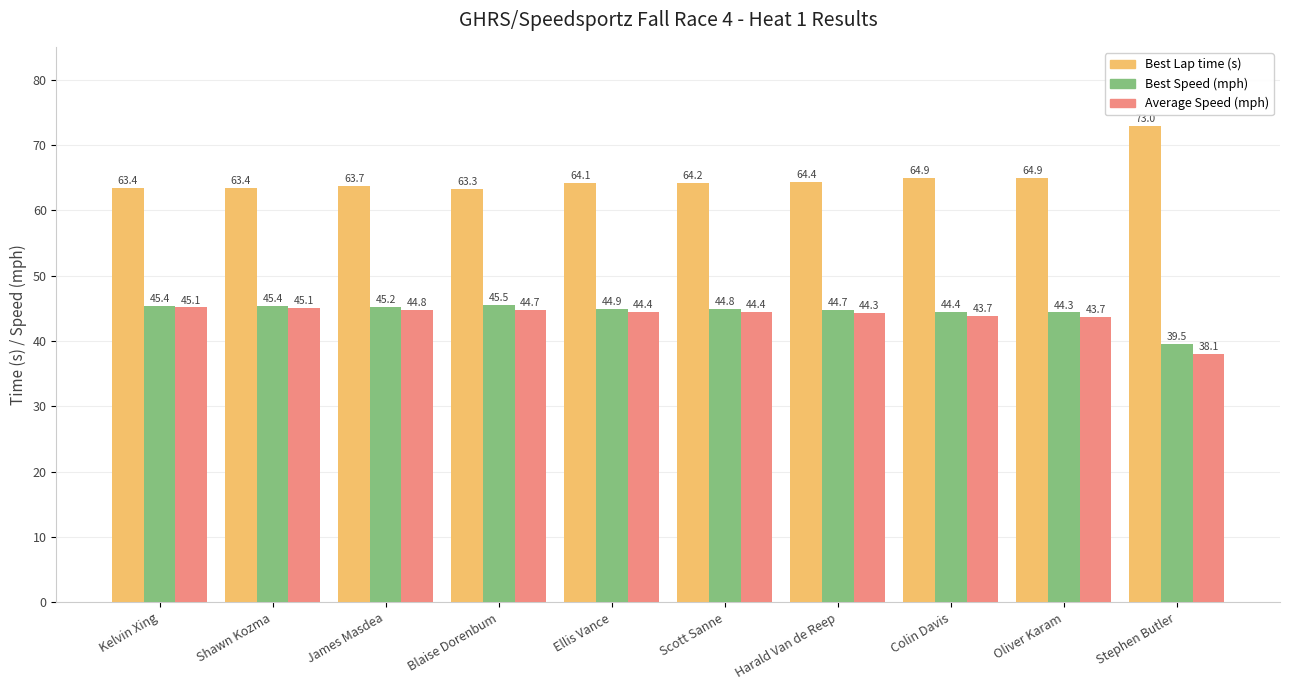

Which label corresponds to the largest value in the chart?

Stephen Butler